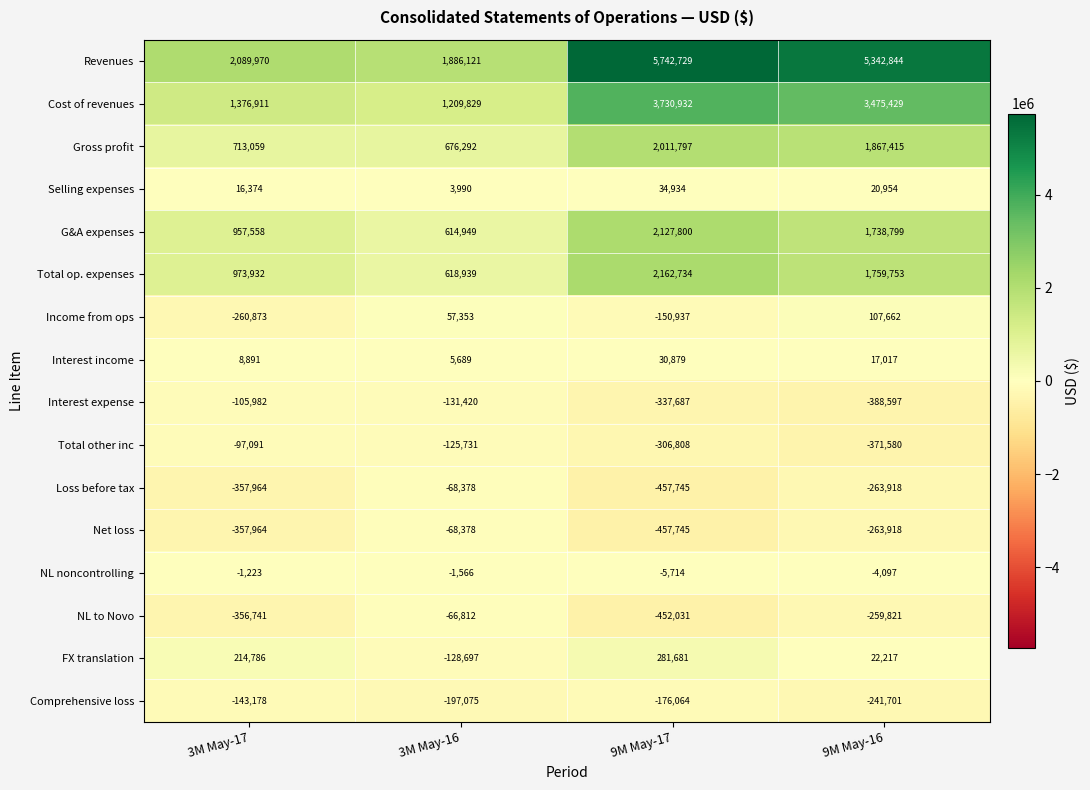

Rank the categories by NL noncontrolling value from highest to lowest.

3M May-17, 3M May-16, 9M May-16, 9M May-17